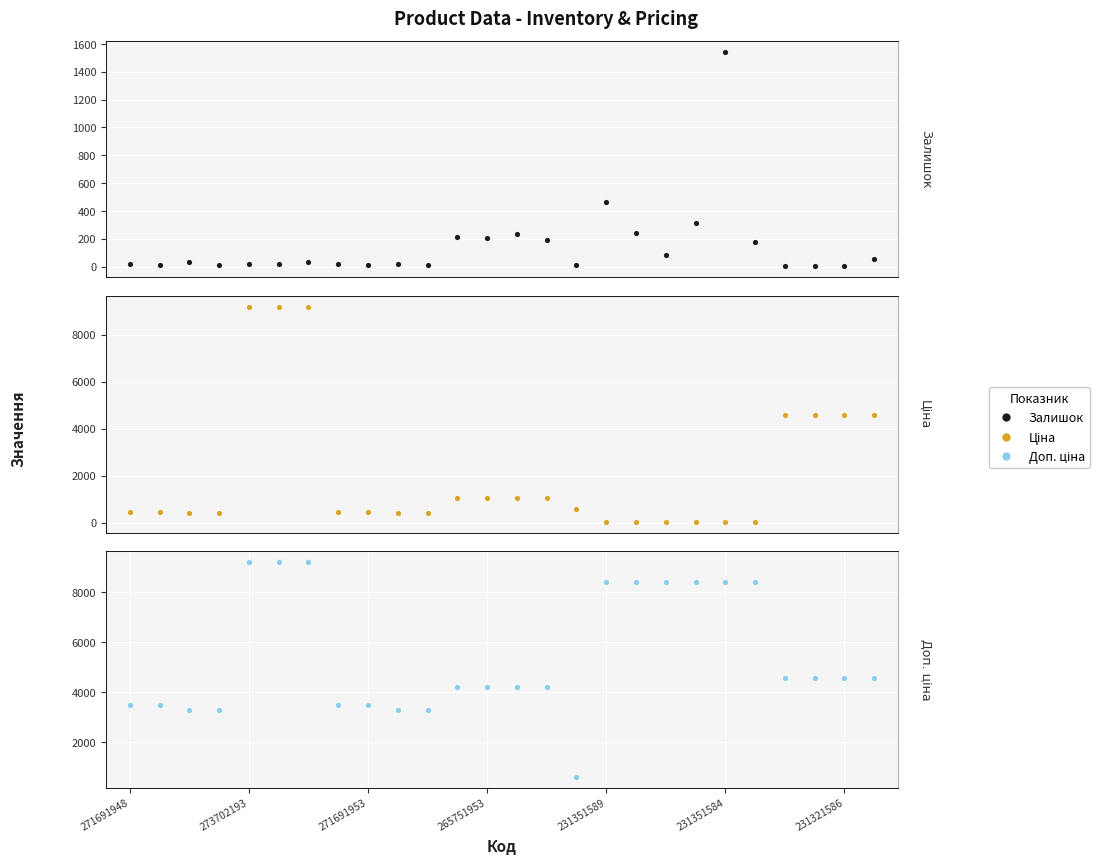

Is the value of Доп. ціна at 7 greater than the value of Ціна at 265751953?

Yes